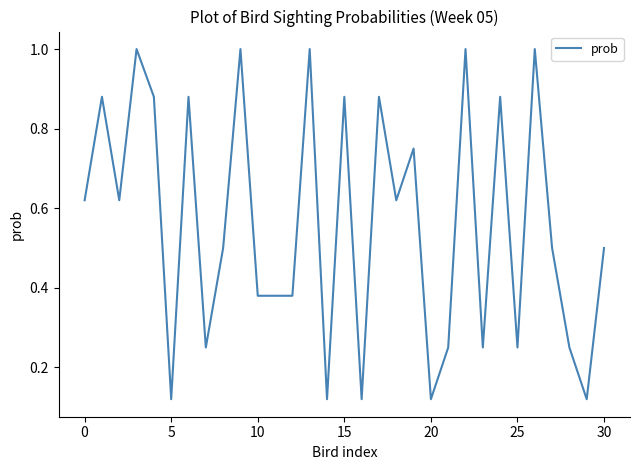

What is the greatest value displayed?

1.0